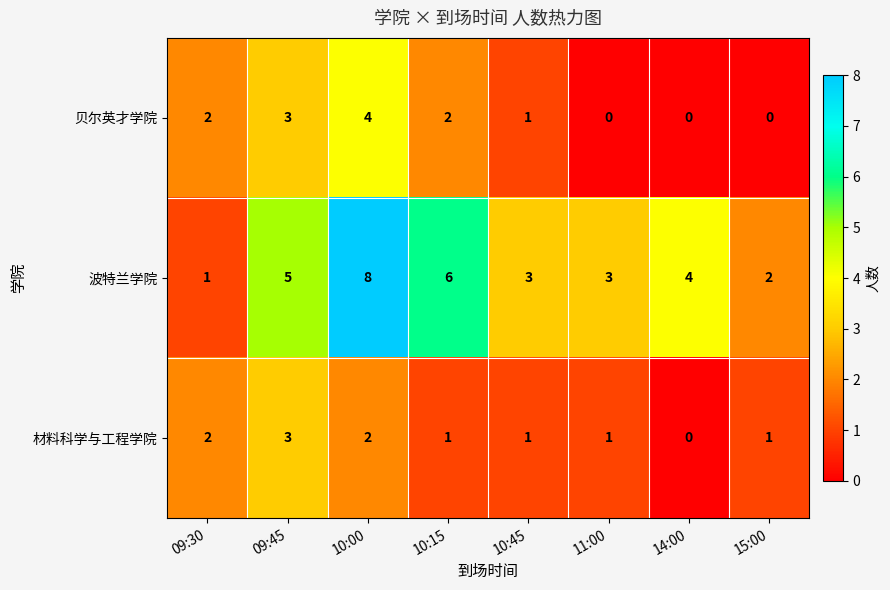

How many data points does each series have?

8